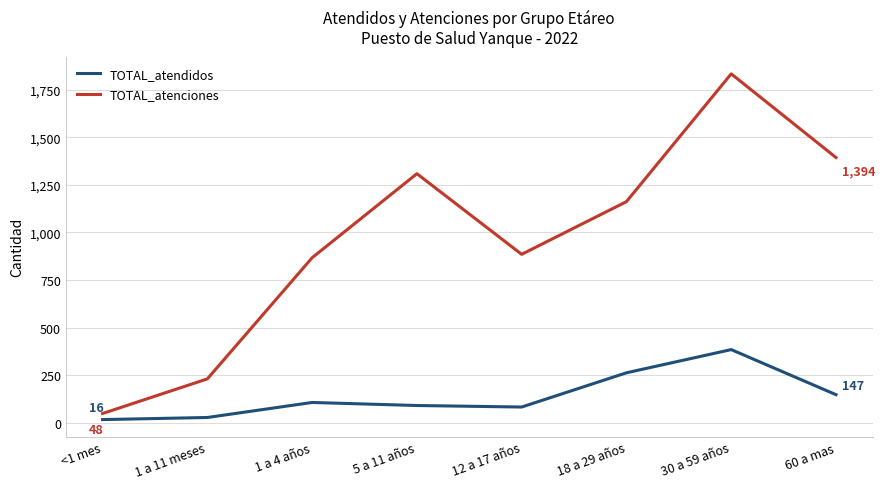

What is the value of the TOTAL_atendidos point at the 7th from the left?

384